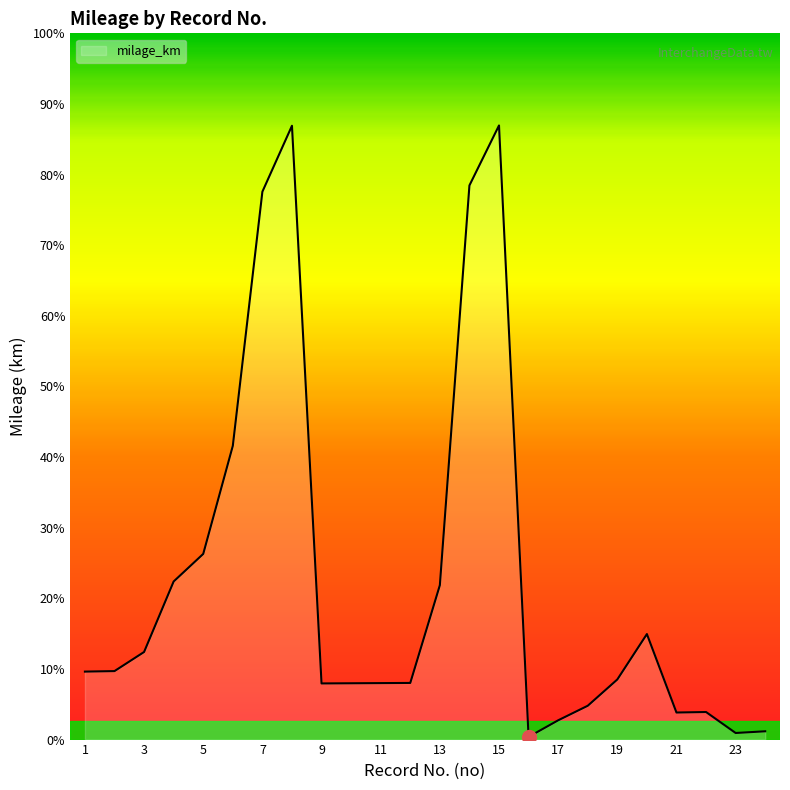

List the labels in order of value, largest first.

15, 8, 14, 7, 6, 5, 4, 13, 20, 3, 2, 1, 19, 12, 11, 10, 9, 18, 22, 21, 17, 24, 23, 16